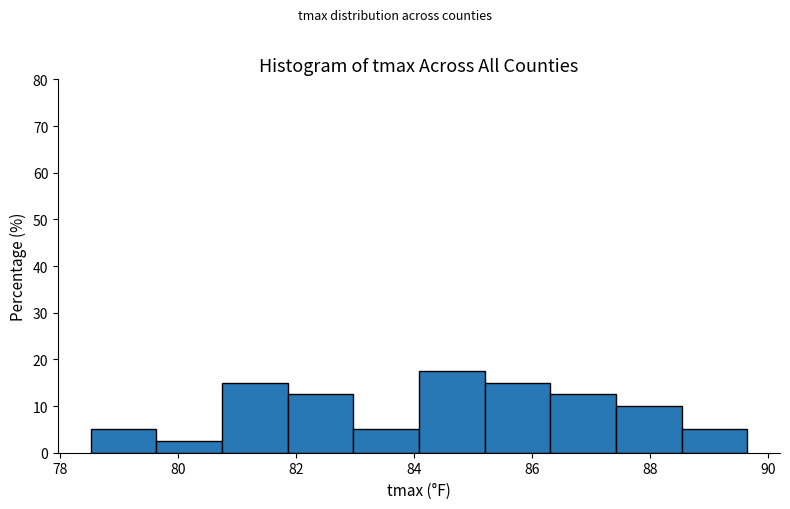

How tall is the bar that spans 86.4 to 87.4 on the x-axis? Neither the bar edges nor the heights are printed on the chart, so give them approximately, as read against the axes.

13